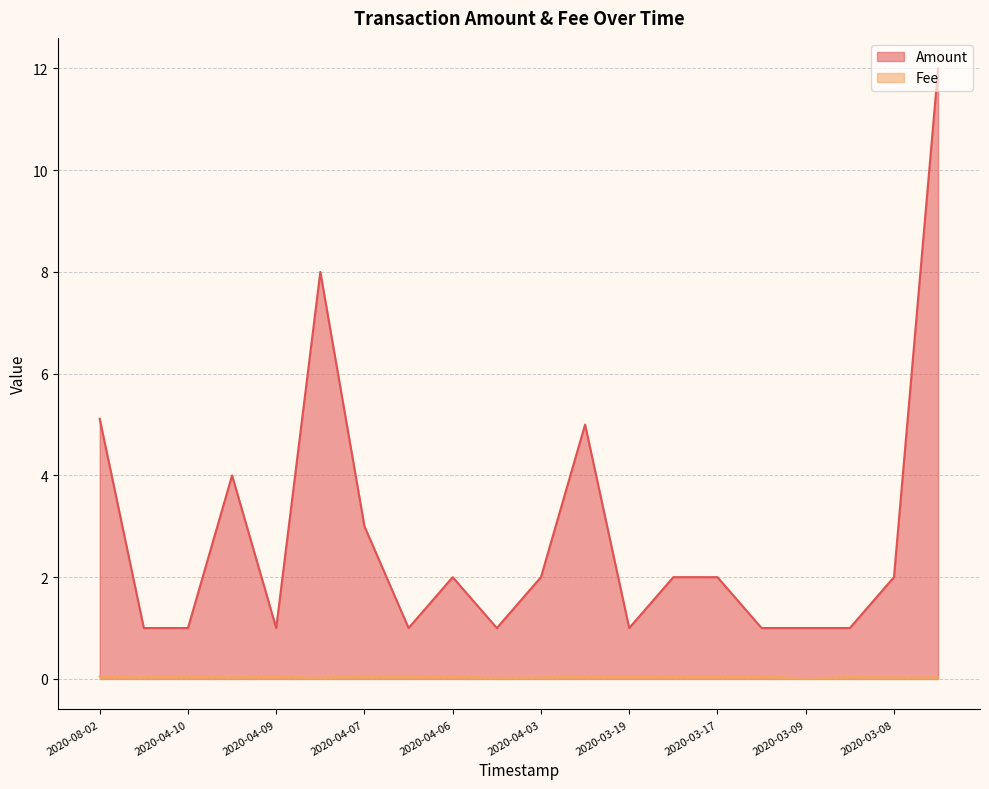

The value of Amount at 2020-03-09 is 1.0. True or false?

True